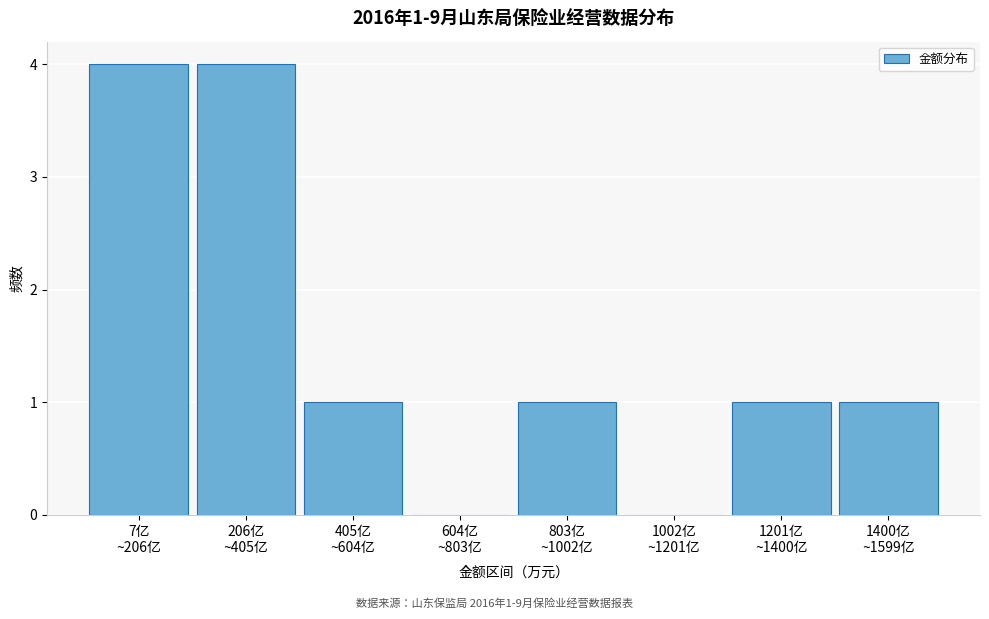

What is the maximum value shown in the chart?

4